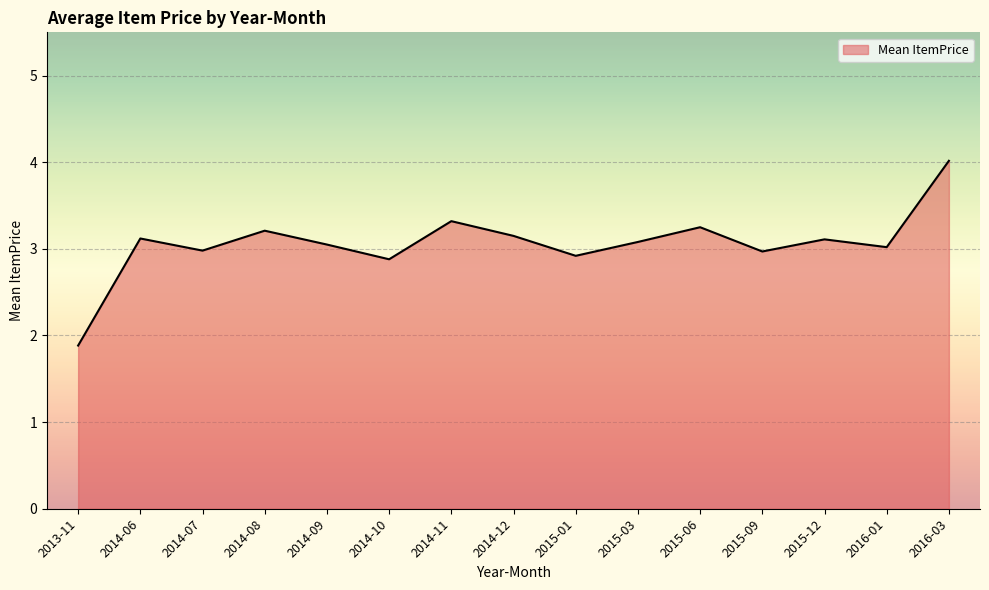

Is it true that the value at 2015-01 is 2.9?

True